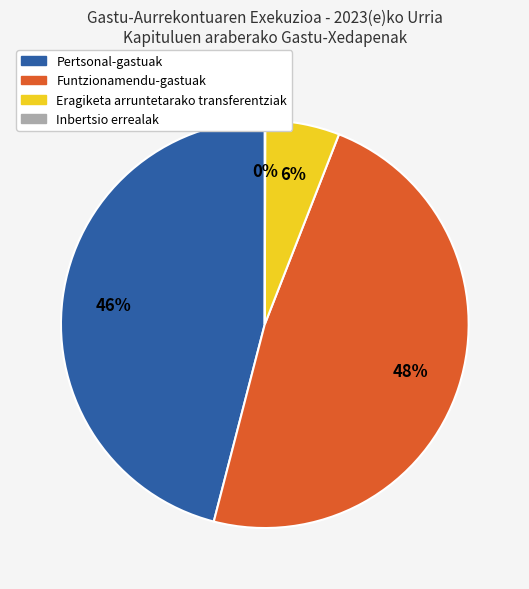

The Funtzionamendu-gastuak slice represents 33% of the pie. True or false?

False